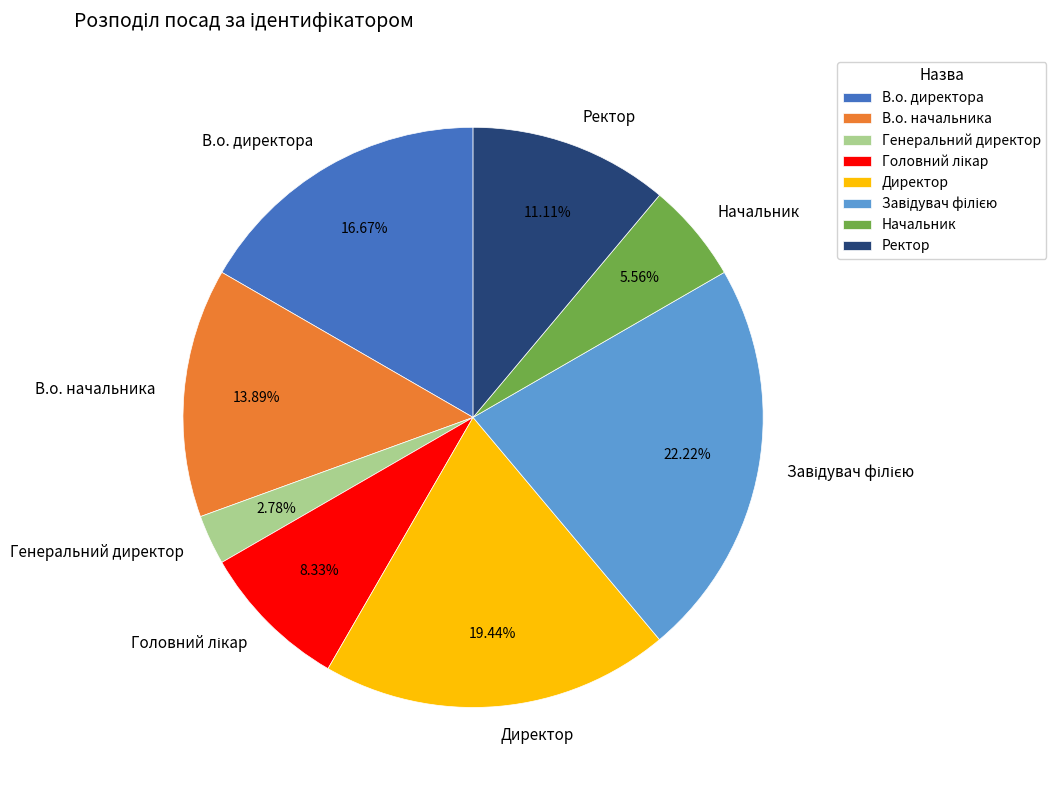

Which slice is the smallest?

Генеральний директор